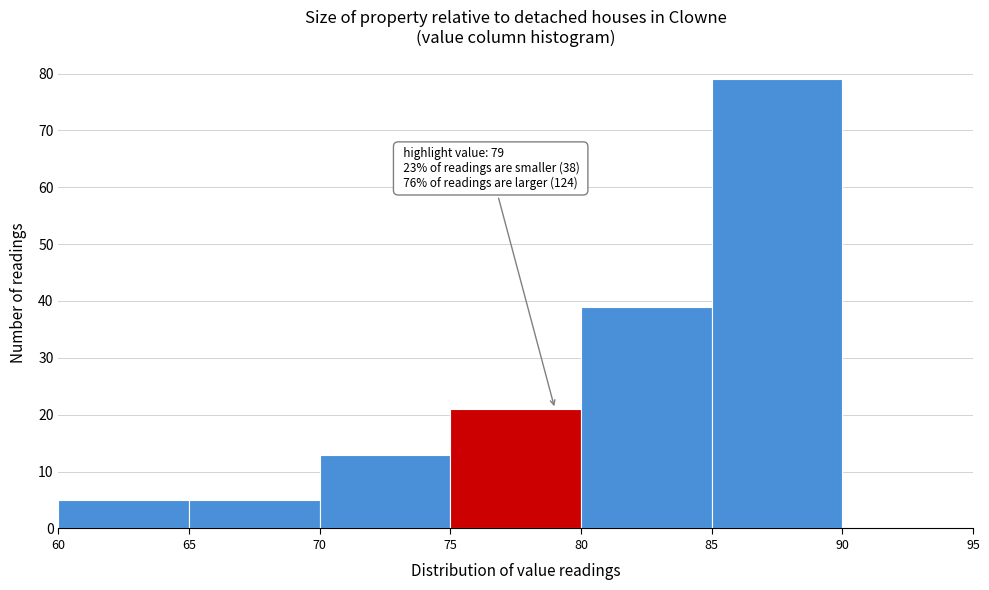

Over which range of the x-axis is the bar tallest?

85 to 90